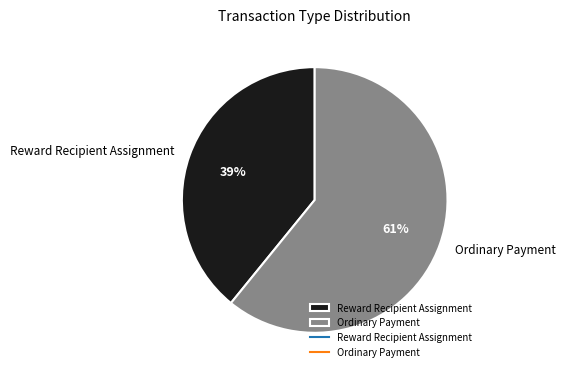

To the nearest percent, what is the average slice percentage?

50%